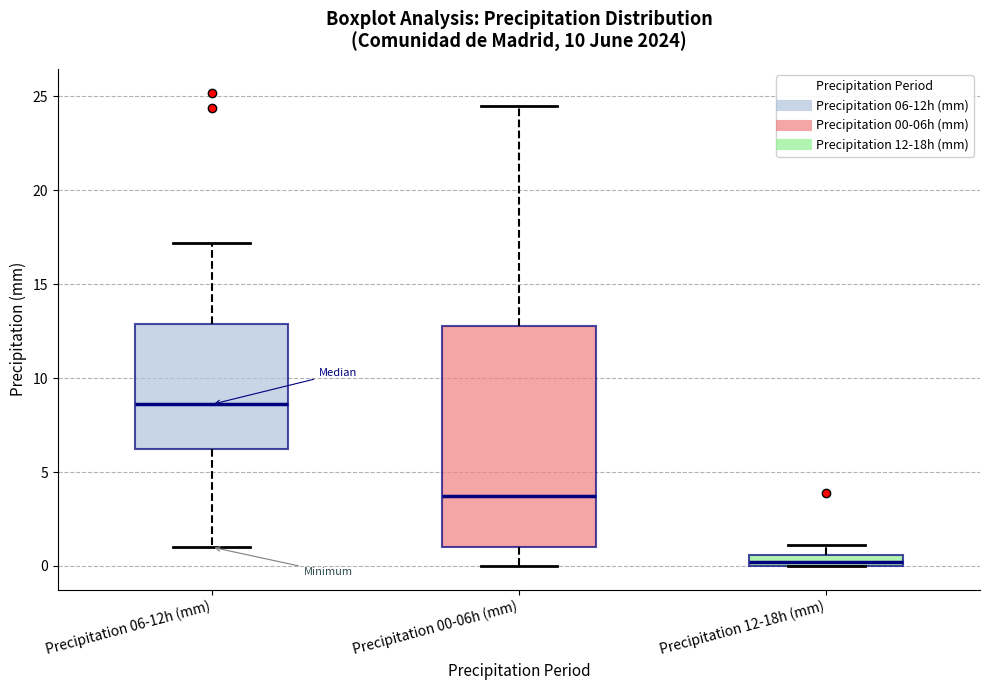

Comparing the boxes themselves (not the whiskers), which one is the tallest?

Precipitation 00-06h (mm)